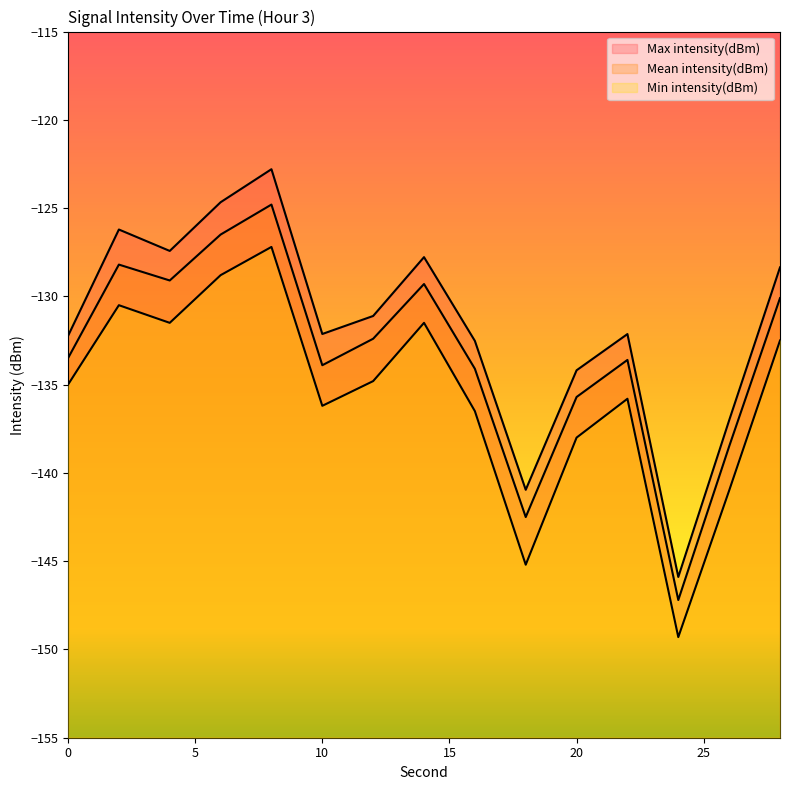

At how many categories does at least one series exceed -134?

11